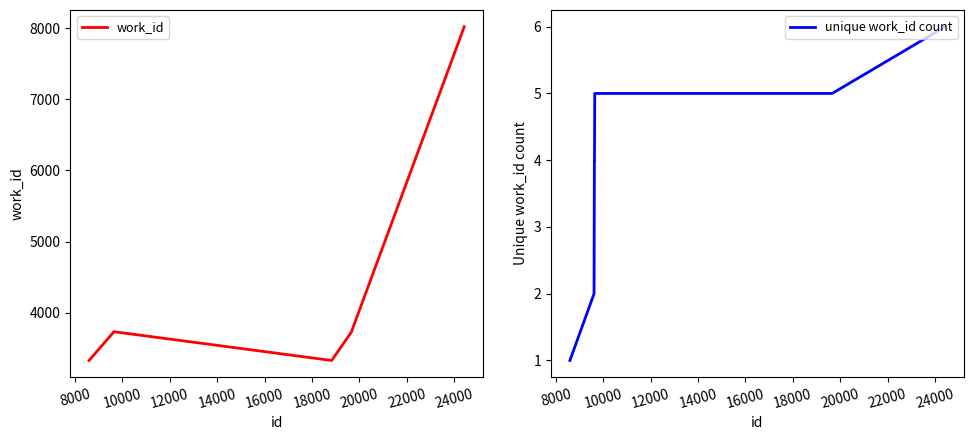

What is the value of the unique work_id count point at the 6th from the left?

4